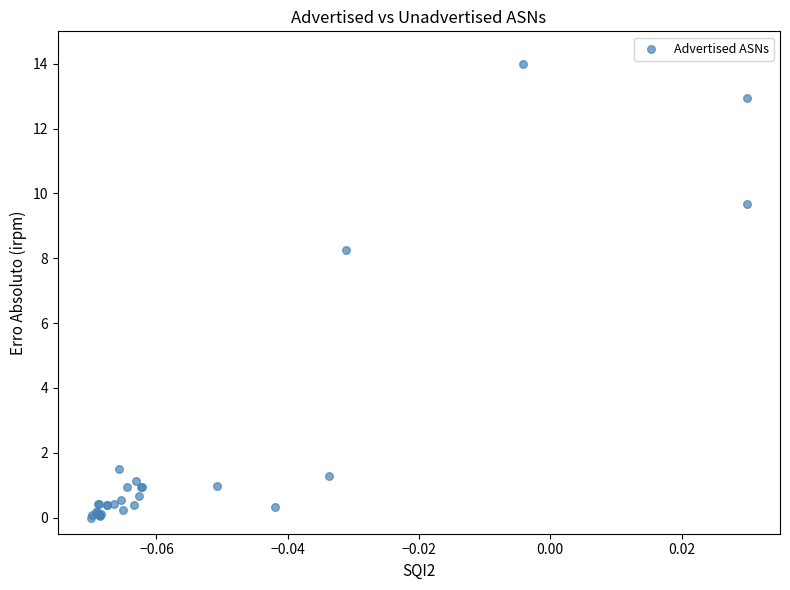

What Y value in the scatter plot is closest to 7?

8.2